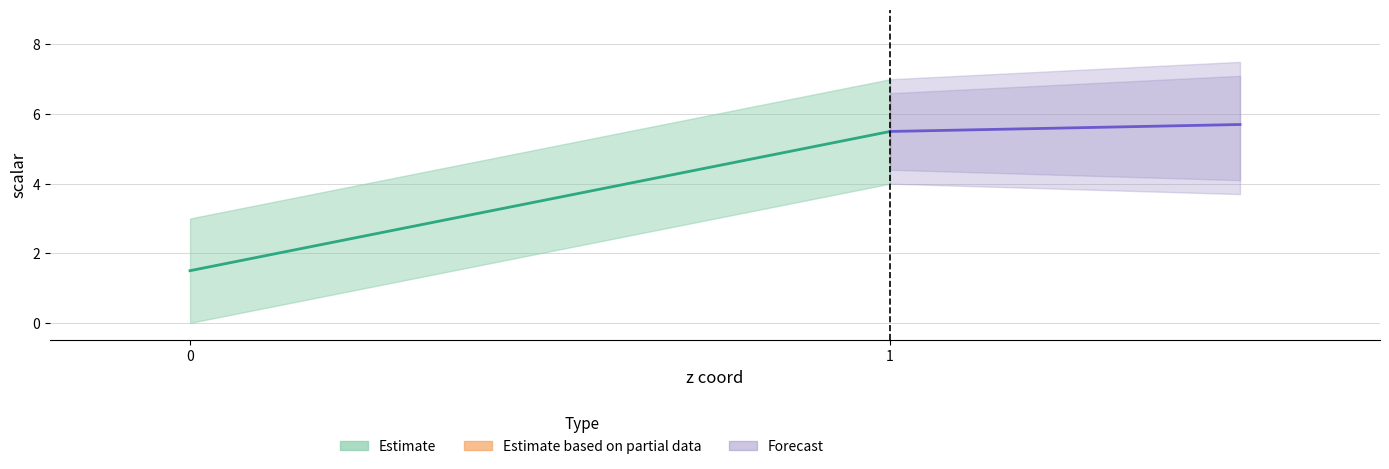

What is the label of the 7th point from the right?

1